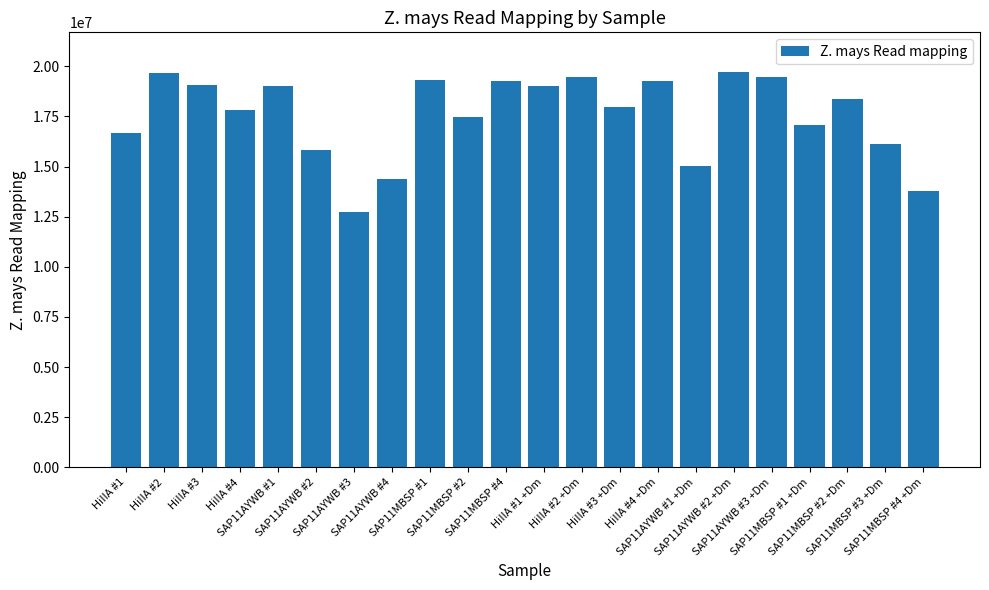

What is the value of the 10th bar from the left?

17462427